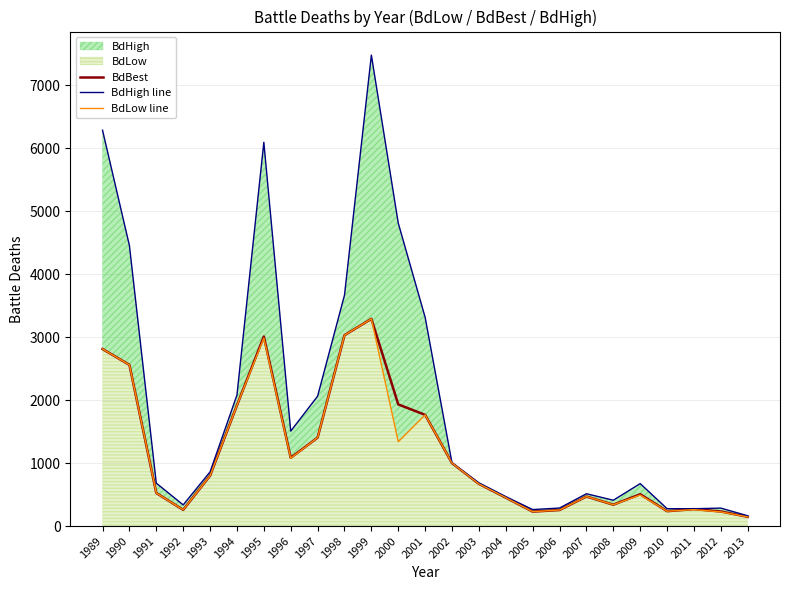

True or false: BdHigh line has more than 0 points higher than both neighbors.

True